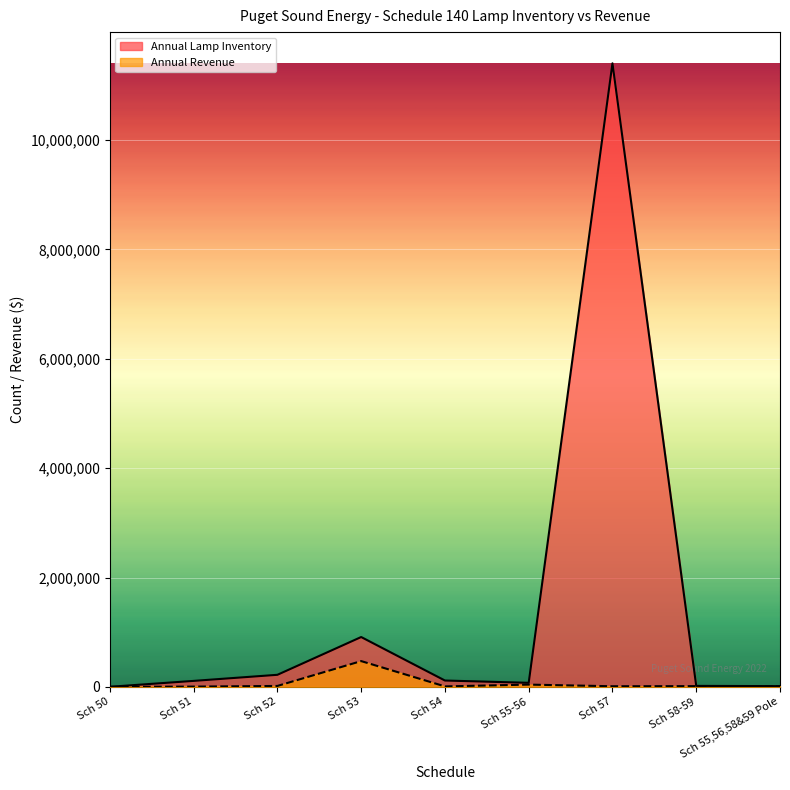

How many values in the Annual Revenue series exceed 11183?

4